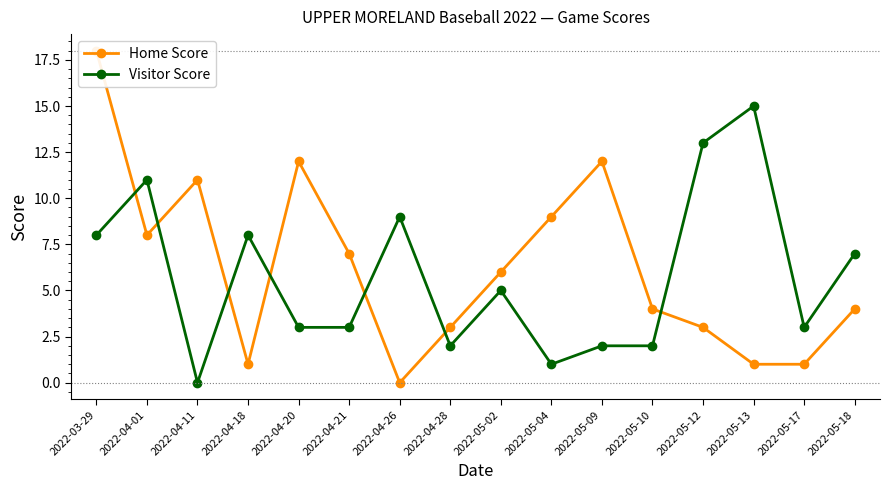

Reading left to right, extract all data points from this chart.

Home Score: 2022-03-29=18	2022-04-01=8	2022-04-11=11	2022-04-18=1	2022-04-20=12	2022-04-21=7	2022-04-26=0	2022-04-28=3	2022-05-02=6	2022-05-04=9	2022-05-09=12	2022-05-10=4	2022-05-12=3	2022-05-13=1	2022-05-17=1	2022-05-18=4
Visitor Score: 2022-03-29=8	2022-04-01=11	2022-04-11=0	2022-04-18=8	2022-04-20=3	2022-04-21=3	2022-04-26=9	2022-04-28=2	2022-05-02=5	2022-05-04=1	2022-05-09=2	2022-05-10=2	2022-05-12=13	2022-05-13=15	2022-05-17=3	2022-05-18=7